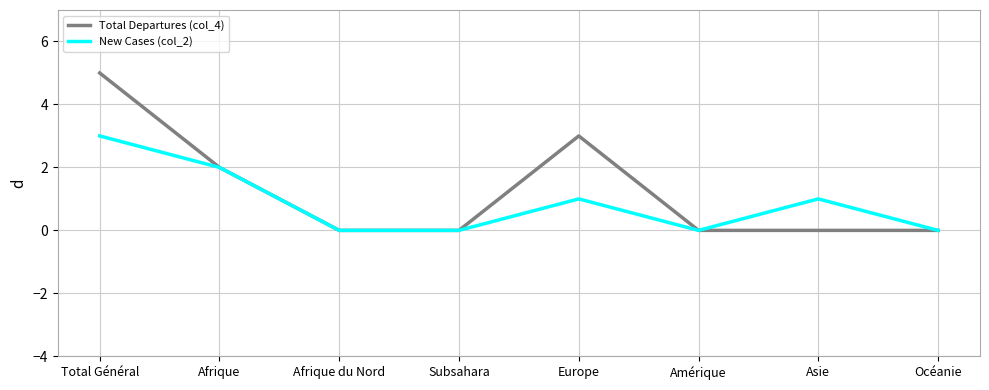

True or false: Total Departures (col_4) has a value of 0 at Océanie.

True